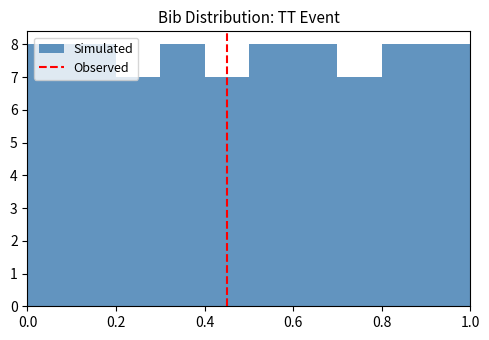

Reading left to right, list every bar in this chart as the range it spans on the x-axis followed by its height. The values are not printed on the chart, so give them approximately, as read against the axis.

0.0 to 0.1: 8
0.1 to 0.2: 8
0.2 to 0.3: 7
0.3 to 0.4: 8
0.4 to 0.5: 7
0.5 to 0.6: 8
0.6 to 0.7: 8
0.7 to 0.8: 7
0.8 to 0.9: 8
0.9 to 1.0: 8